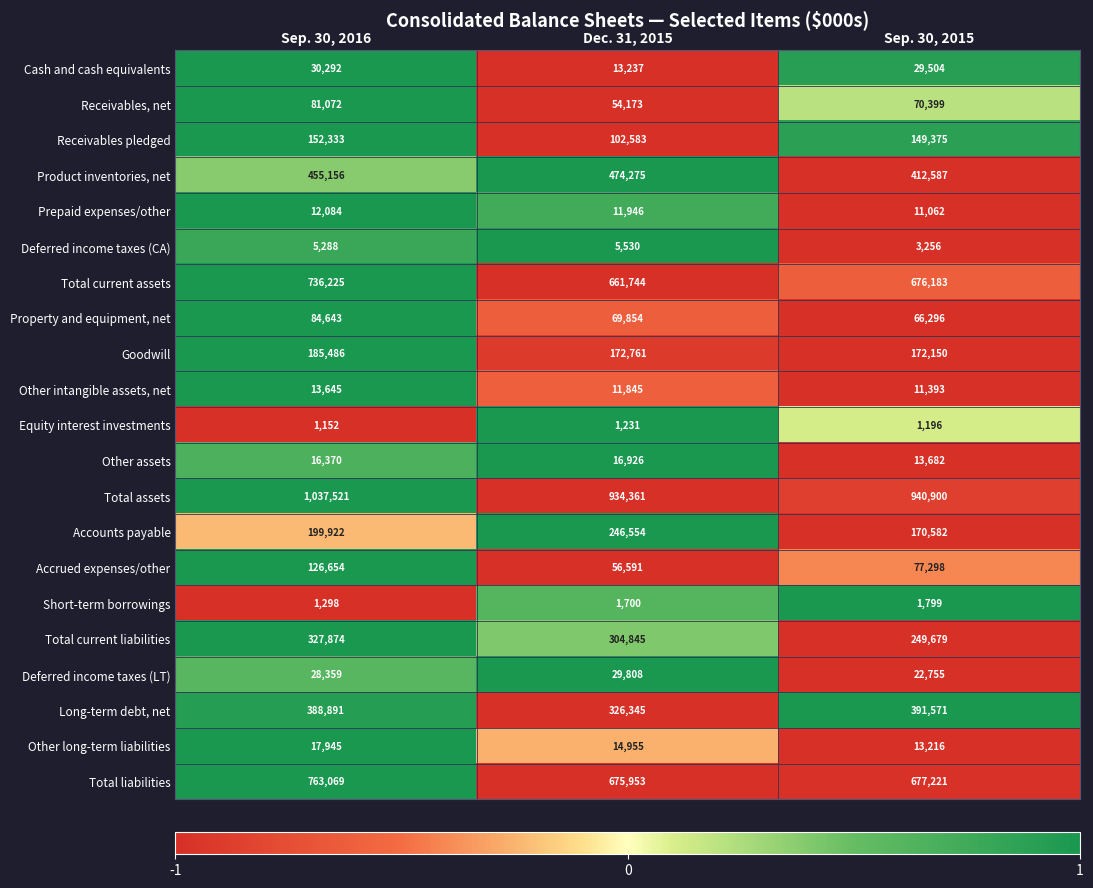

What is the total value across all series at Sep. 30, 2016?

4665279